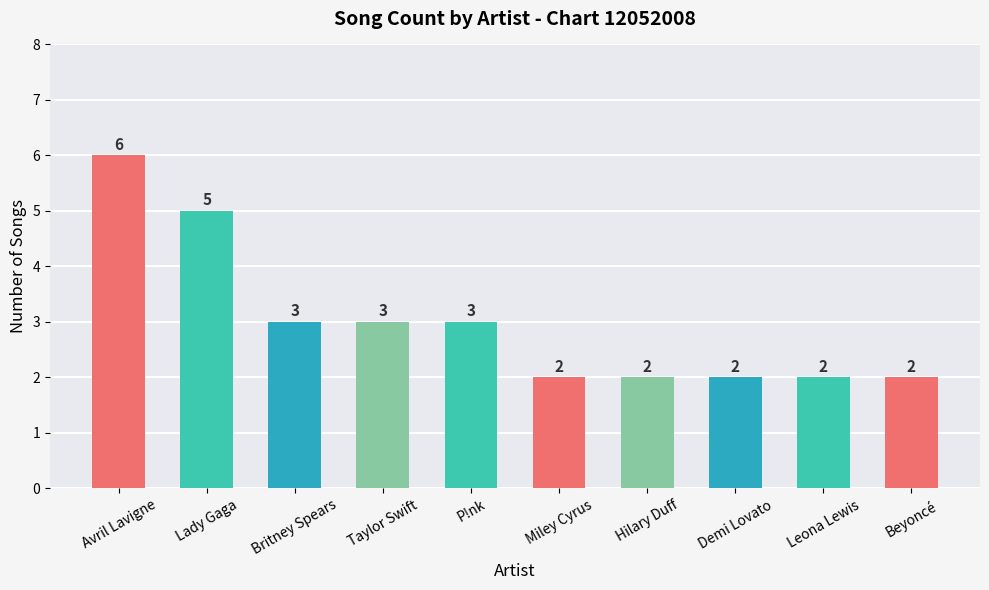

What is the label of the 3rd bar from the right?

Demi Lovato